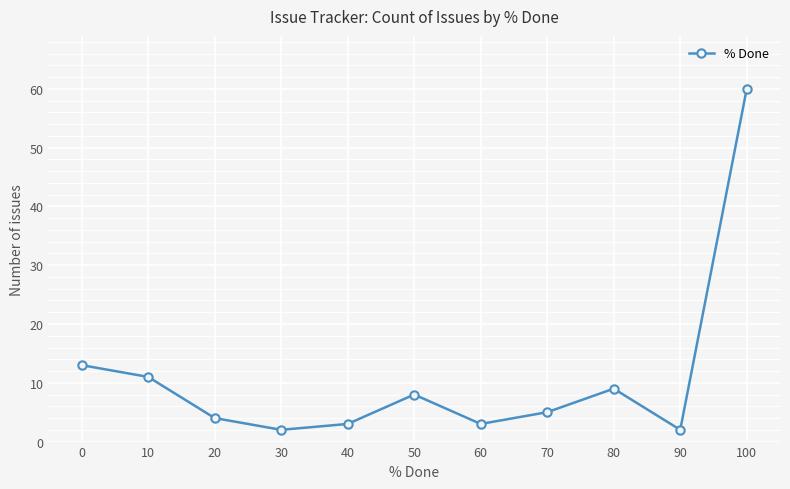

What is the difference between the values at 50 and 90?

6